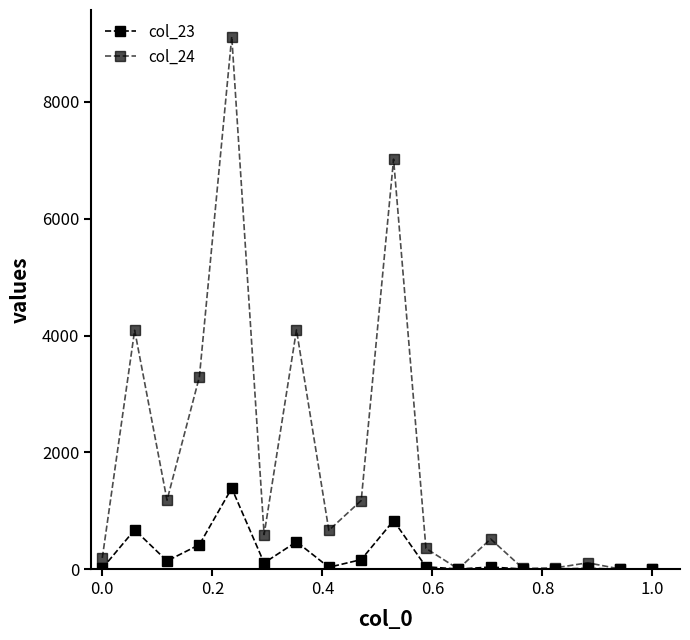

List the series in order of their overall mean, highest first.

col_24, col_23